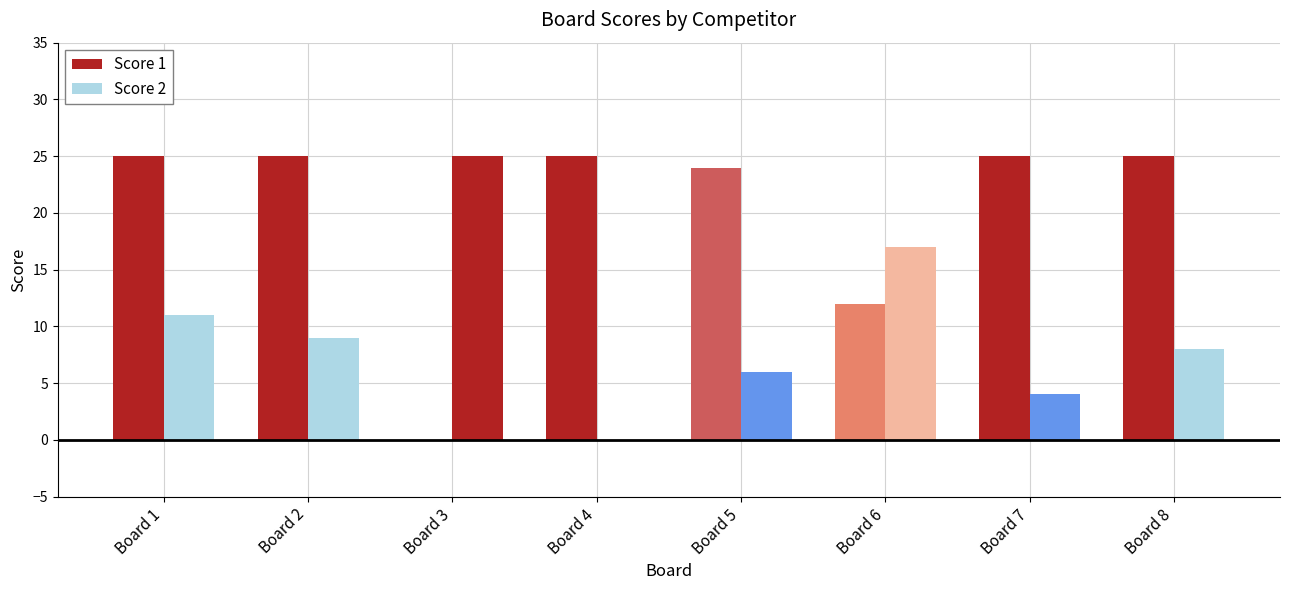

Count the number of data series in this chart.

2